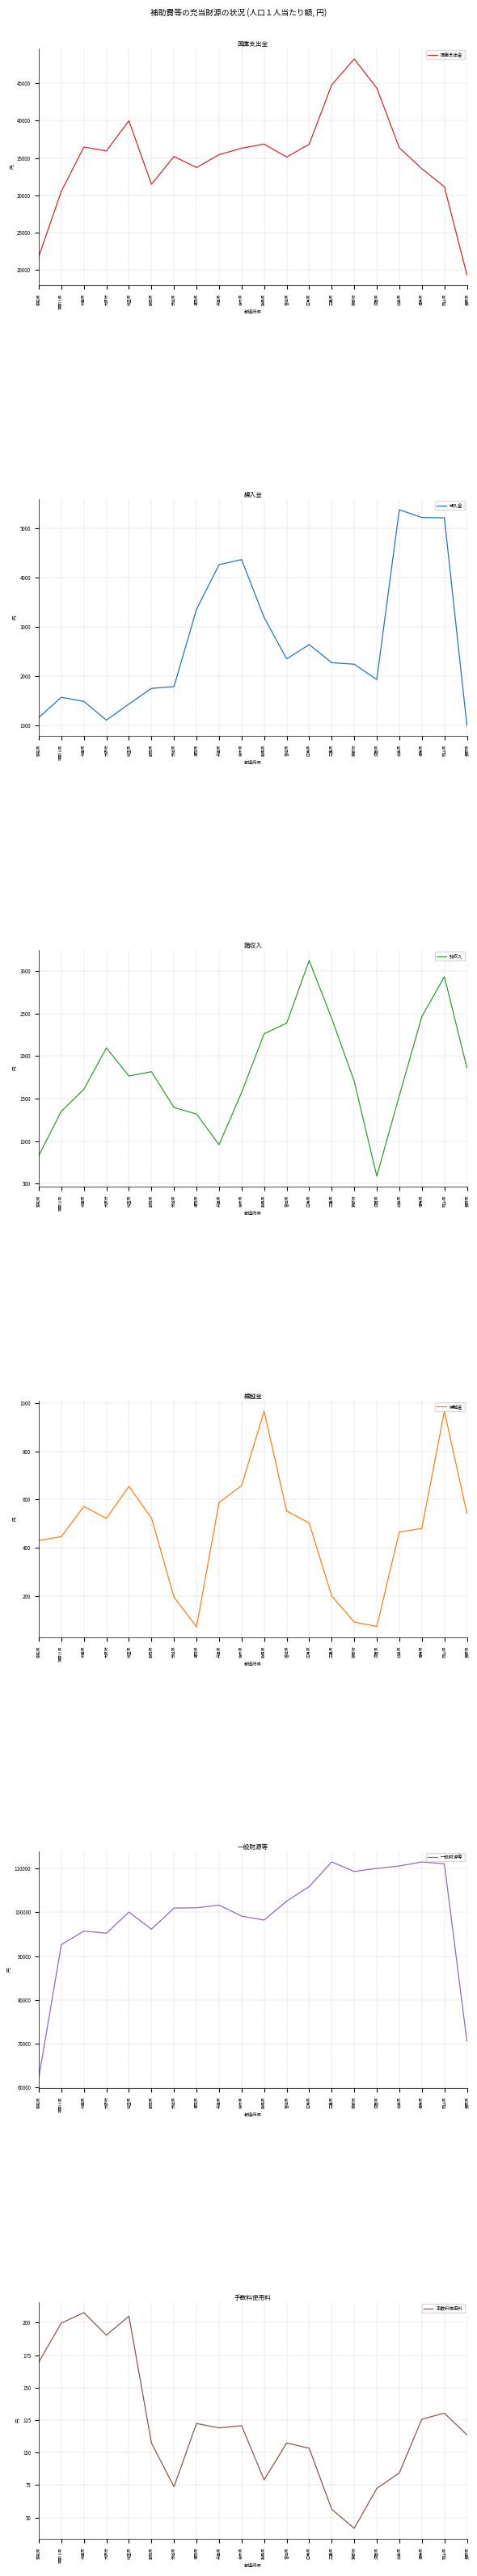

How many times do 諸収入 and 繰入金 cross each other?

5